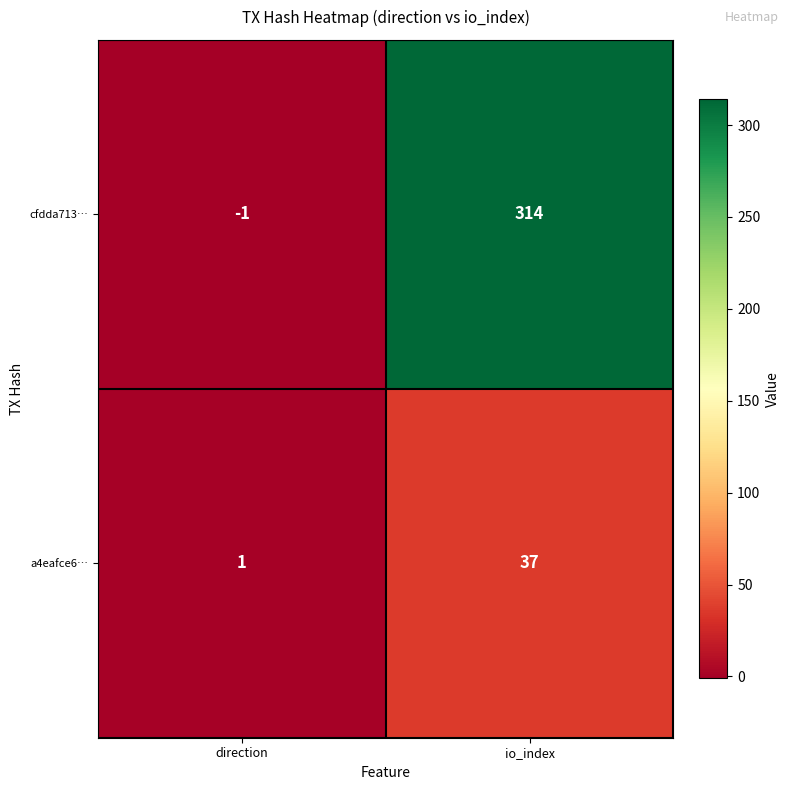

What is the maximum value for cfdda713…?

314